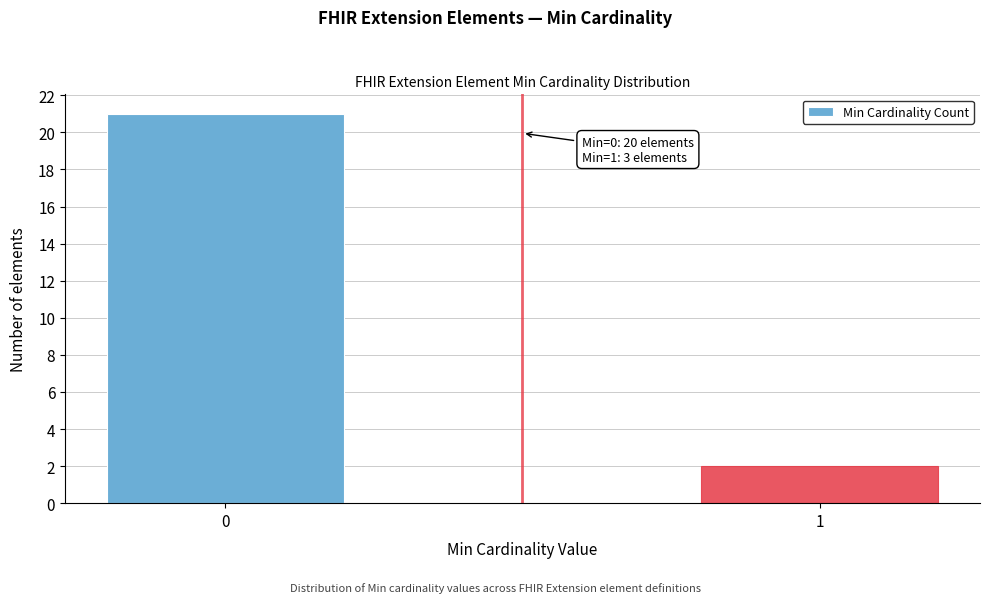

Reading right to left, extract all data points from this chart.

2	21